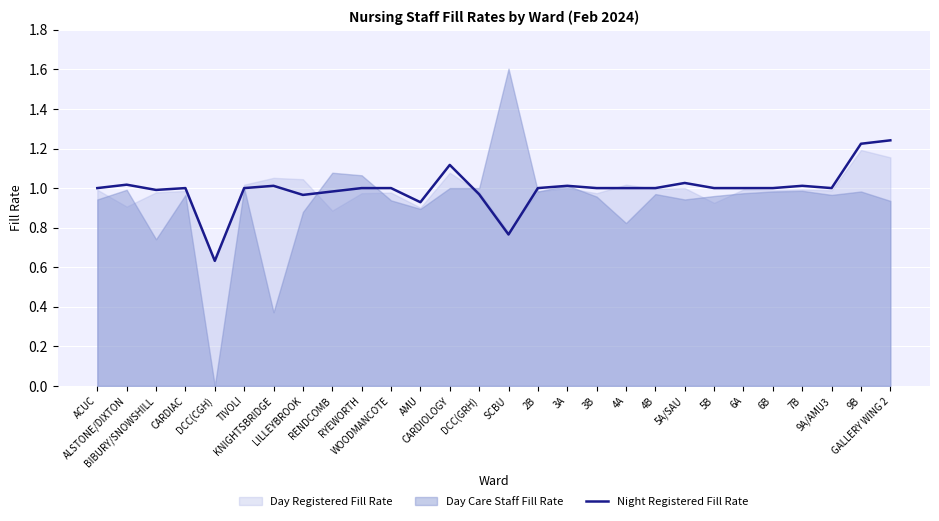

How many points are higher than both their immediate neighbors (excluding endpoints)?

7